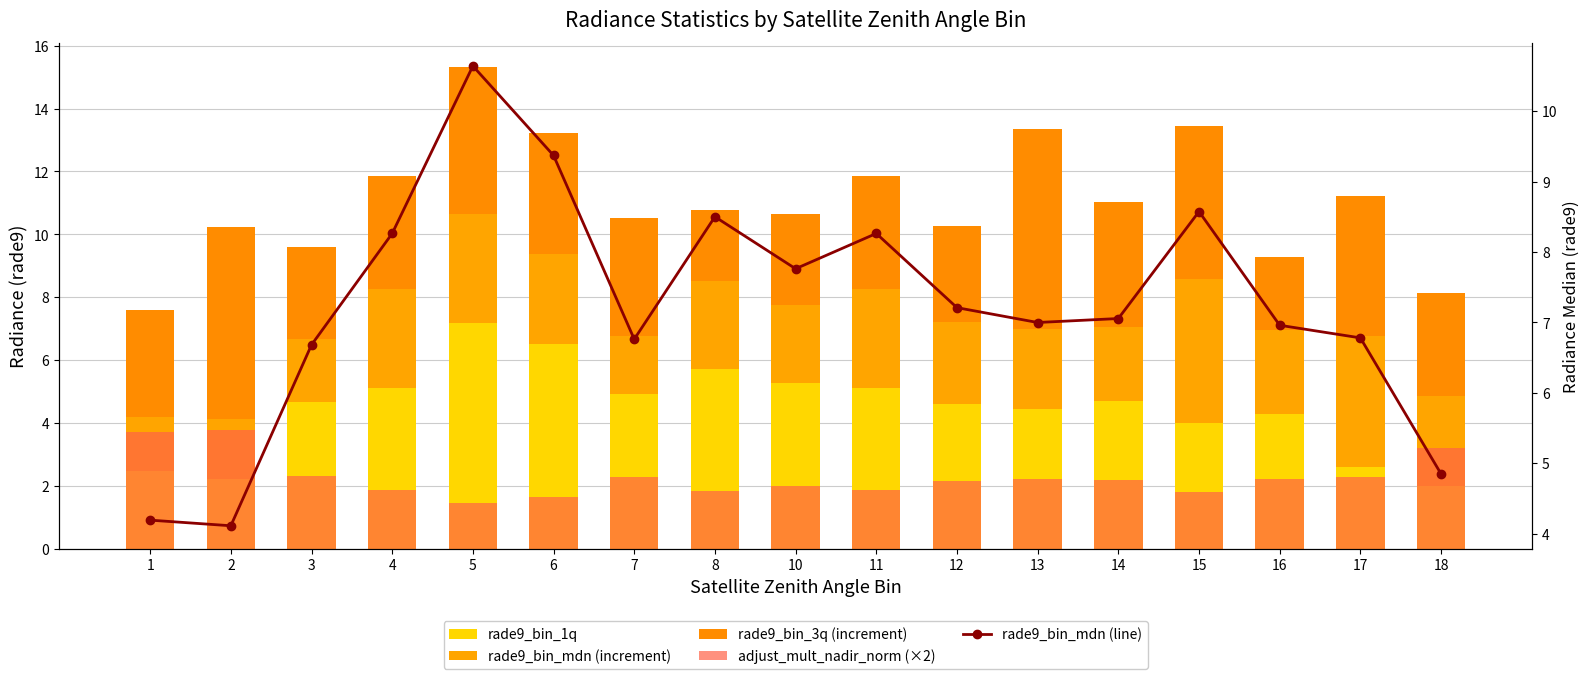

At how many categories does at least one series exceed 8?

6